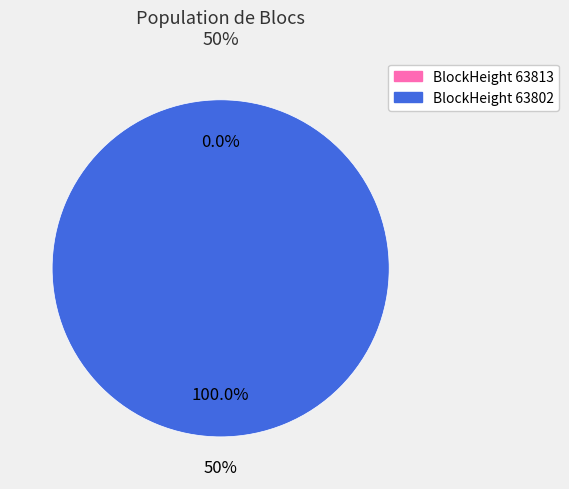

Which slice is the smallest?

63813